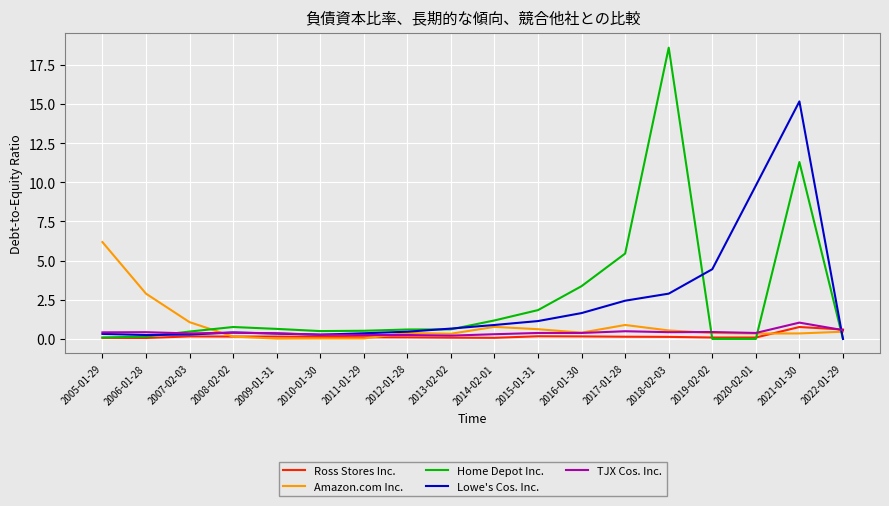

Is the value of Home Depot Inc. at 2021-01-30 greater than the value of Ross Stores Inc. at 2021-01-30?

Yes